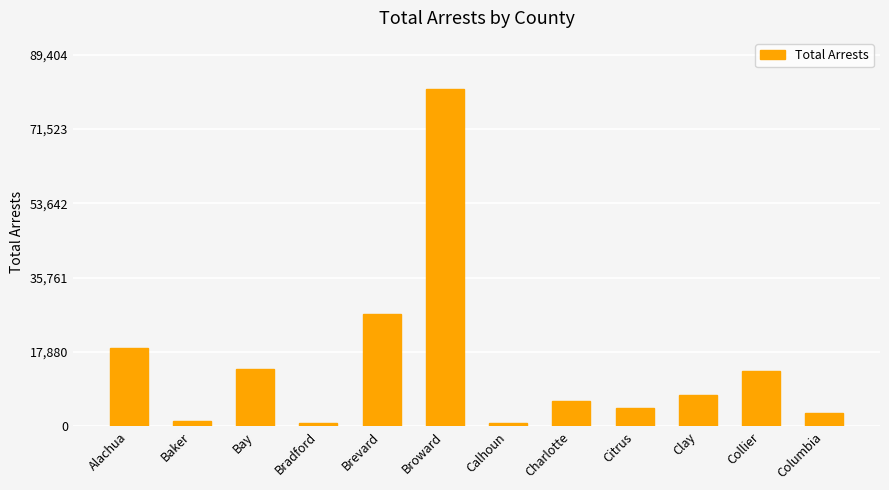

What is the sum of all values?

178591